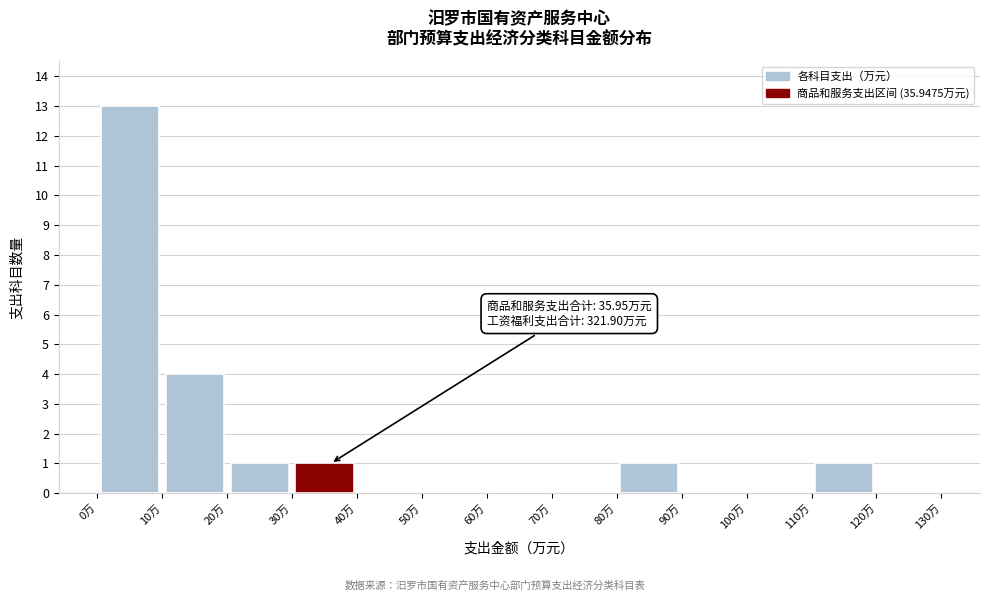

Over which range of the x-axis is the bar tallest?

0 to 10